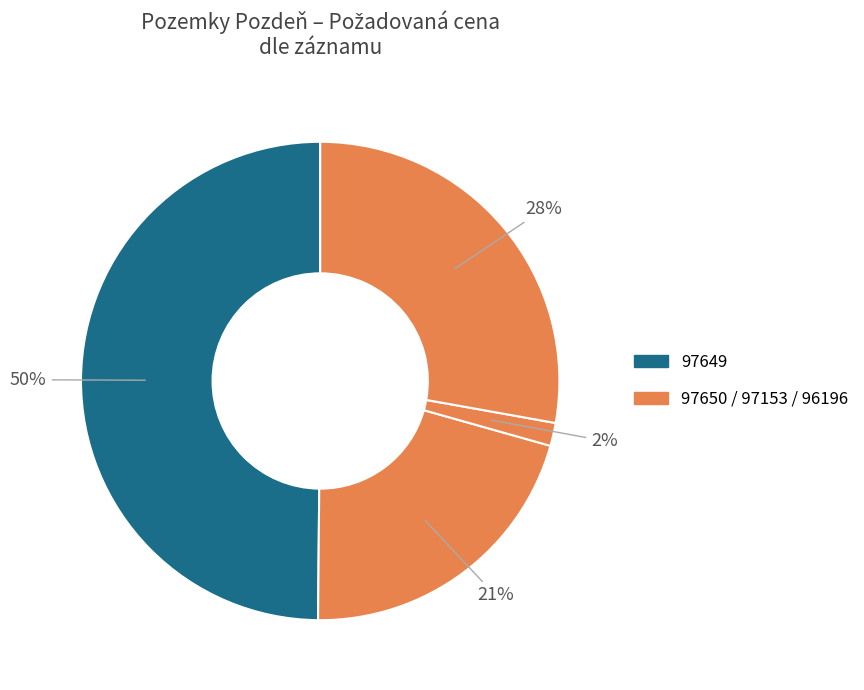

Rank the categories by value from lowest to highest.

97153, 97650, 96196, 97649